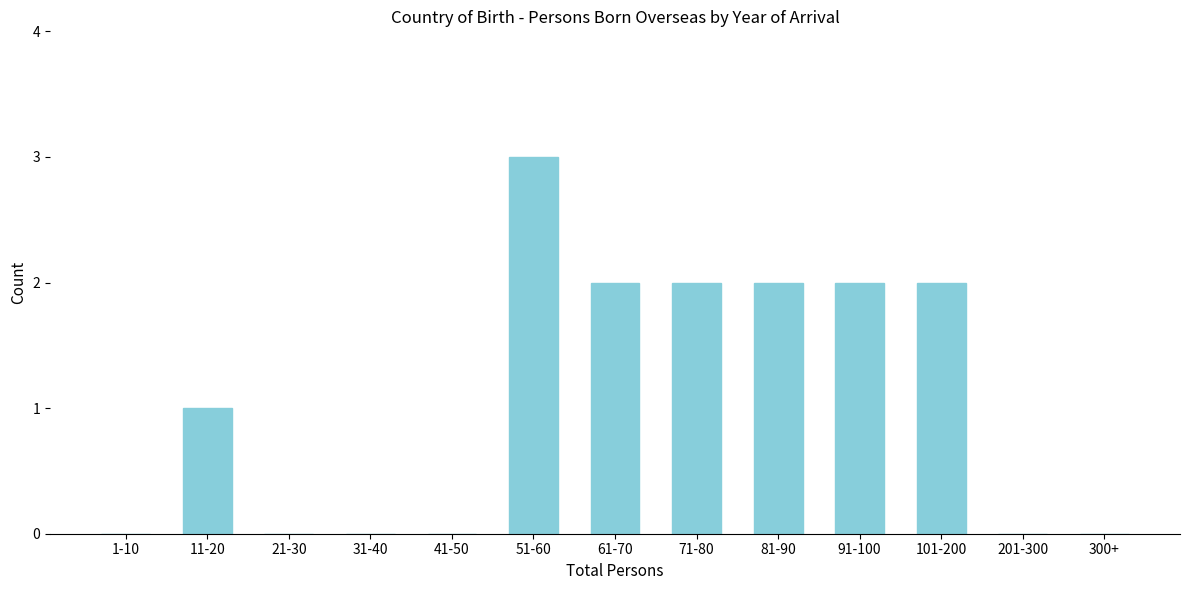

Reading left to right, list all the values displayed in this chart.

1-10=0	11-20=1	21-30=0	31-40=0	41-50=0	51-60=3	61-70=2	71-80=2	81-90=2	91-100=2	101-200=2	201-300=0	300+=0